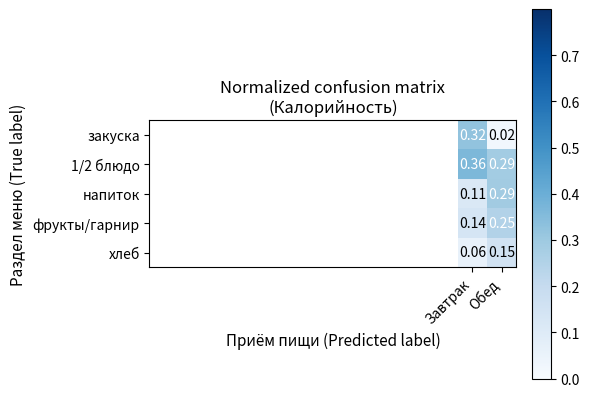

Where is 1/2 блюдо nearest to the value 0?

Обед